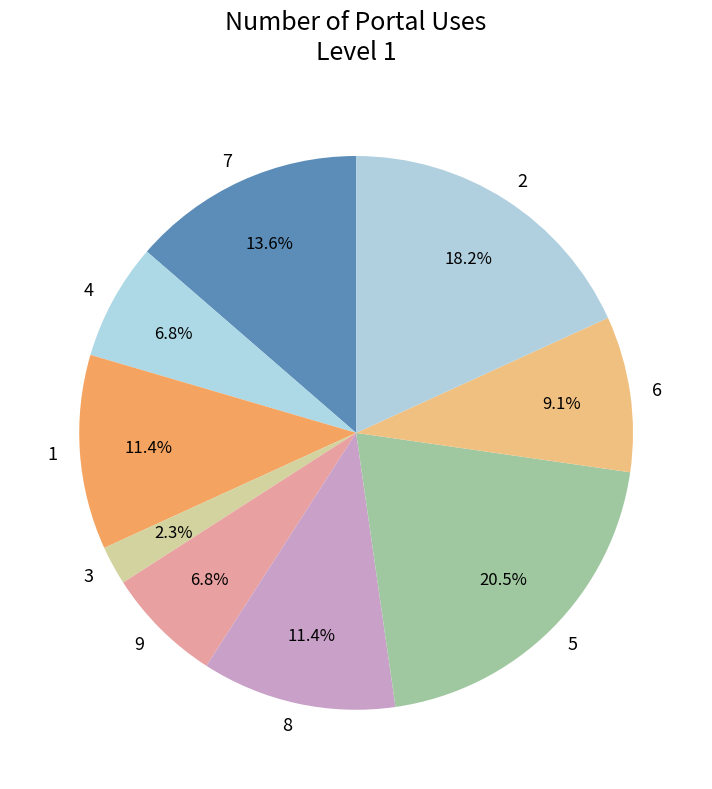

How many segments does this pie chart have?

9